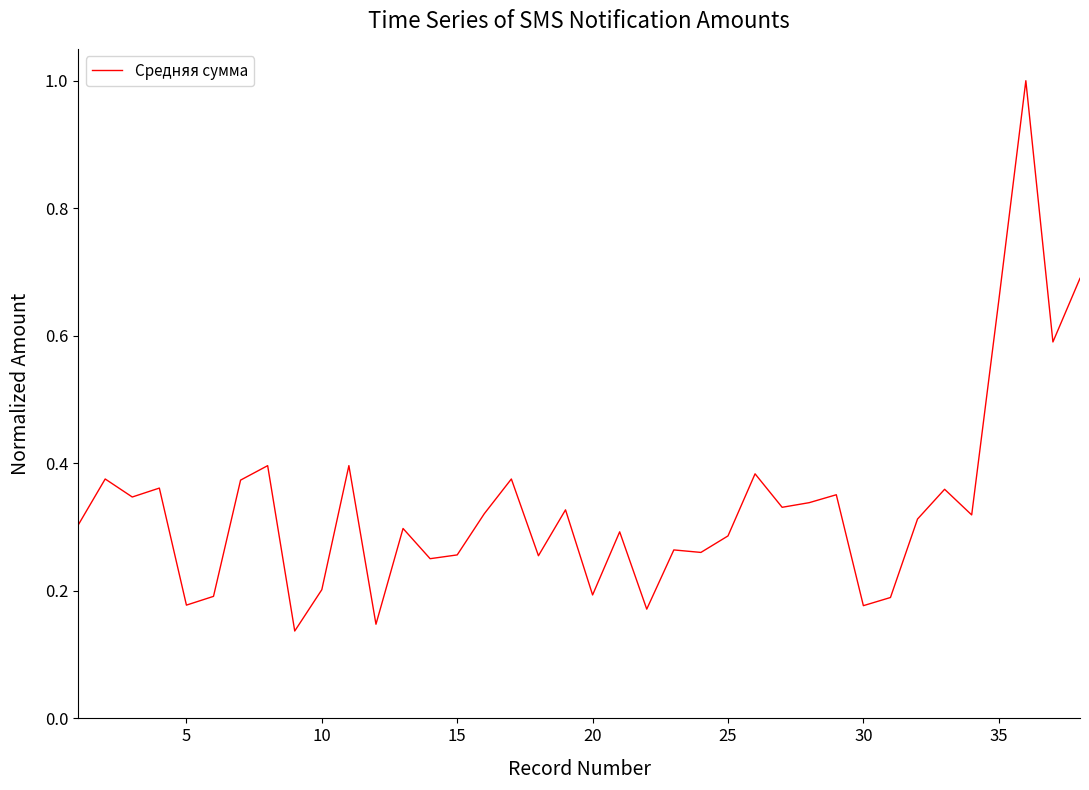

What is the maximum value shown in the chart?

1.0